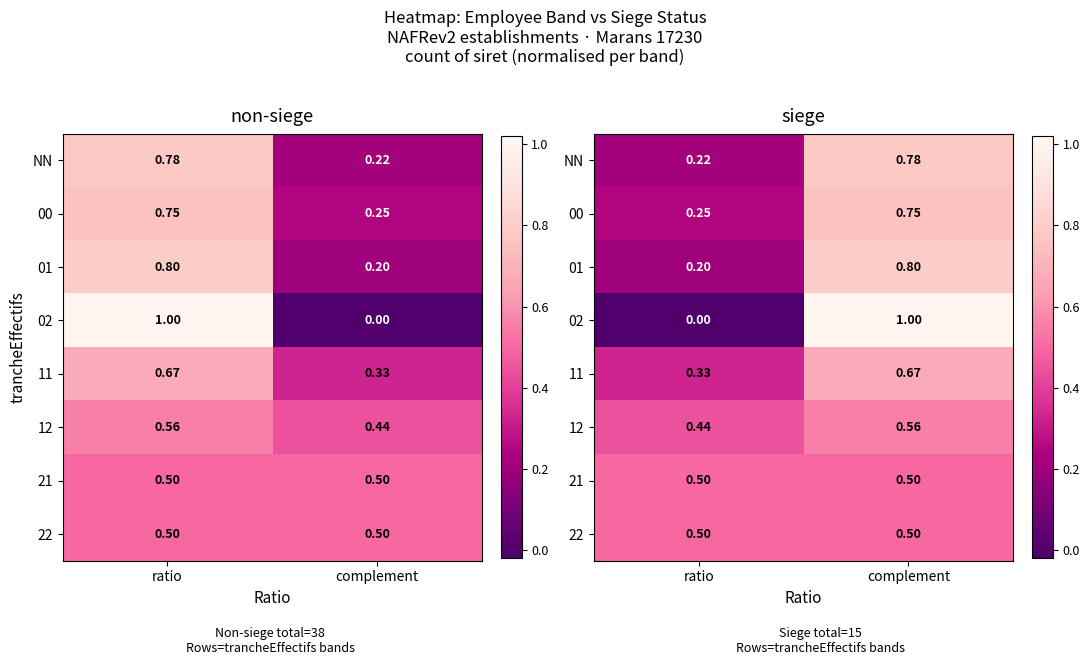

At which category is the sum across all series the highest?

complement